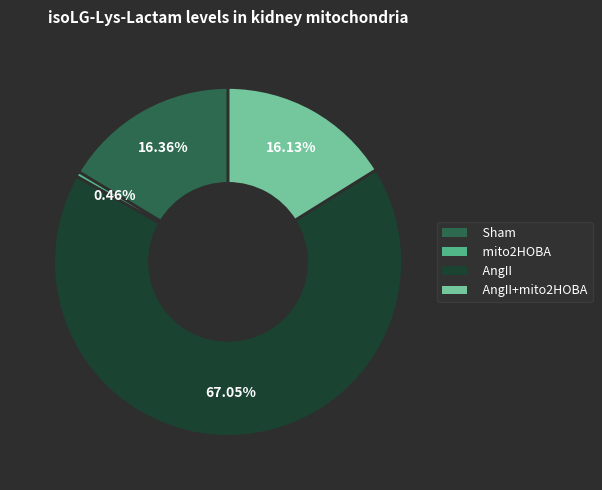

Is there a majority slice in this chart?

Yes